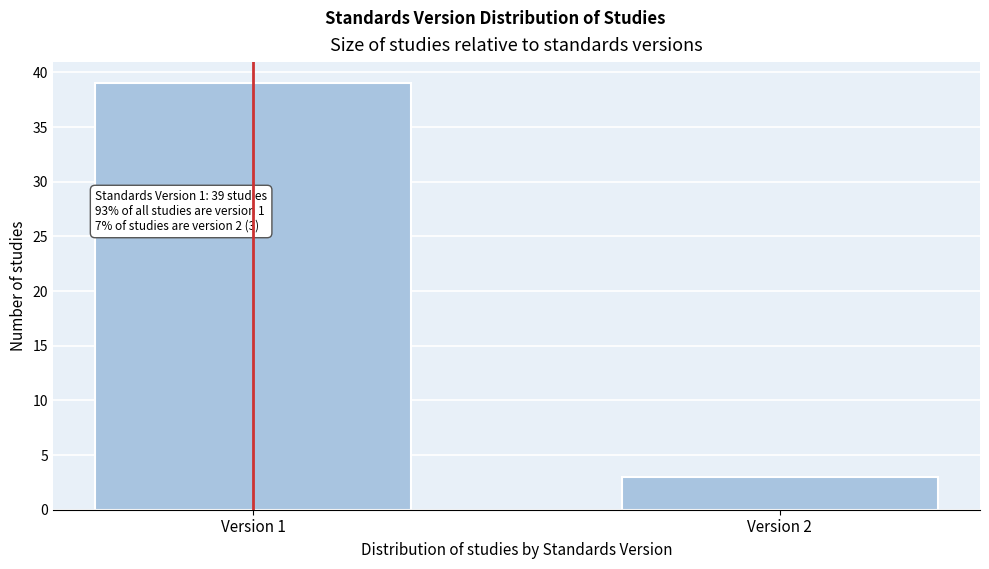

Reading left to right, extract all data points from this chart.

Version 1=39	Version 2=3